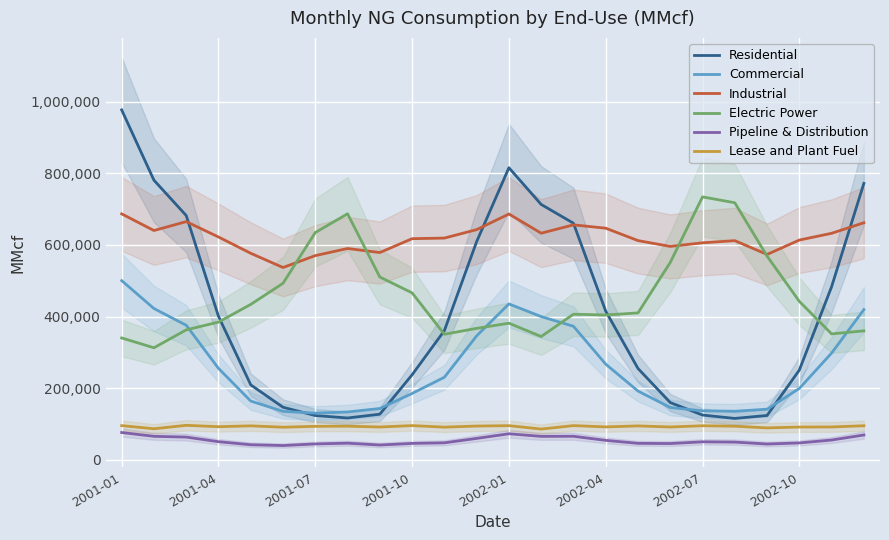

True or false: Industrial has a value of 796220 at 2002-07.

False